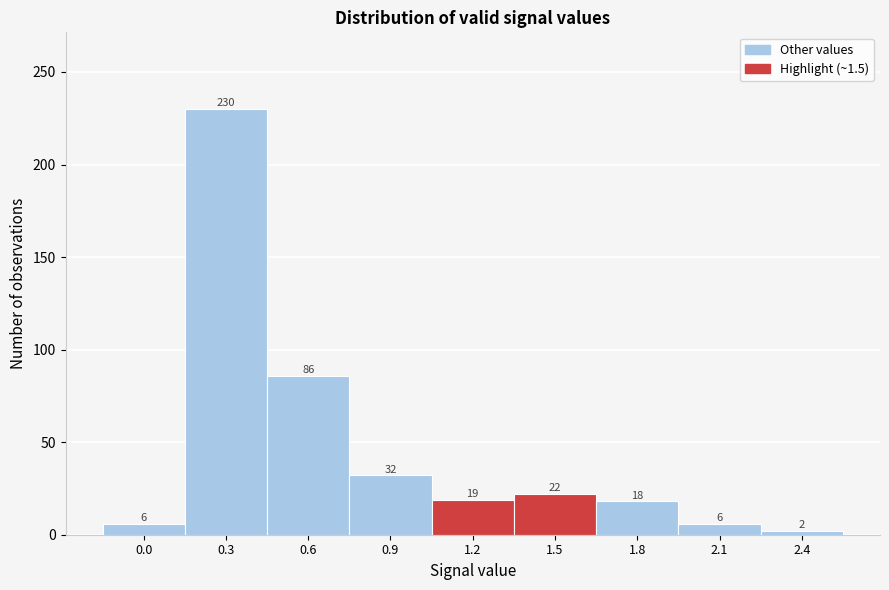

Reading left to right, what are all the values shown in this chart?

0.0=6	0.3=230	0.6=86	0.9=32	1.2=19	1.5=22	1.8=18	2.1=6	2.4=2